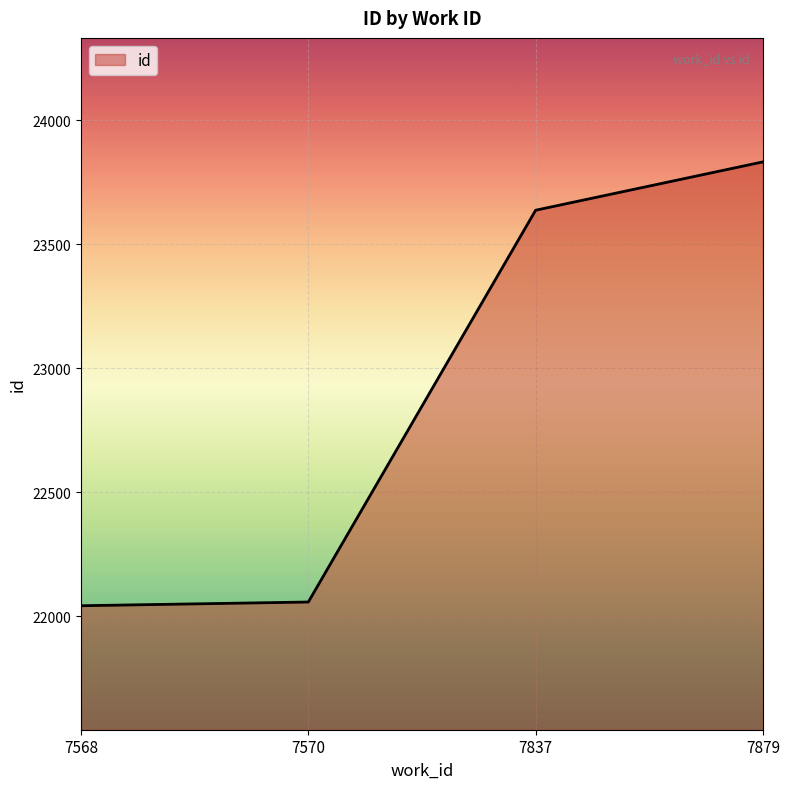

True or false: the data has more than 1 interior local peaks.

False